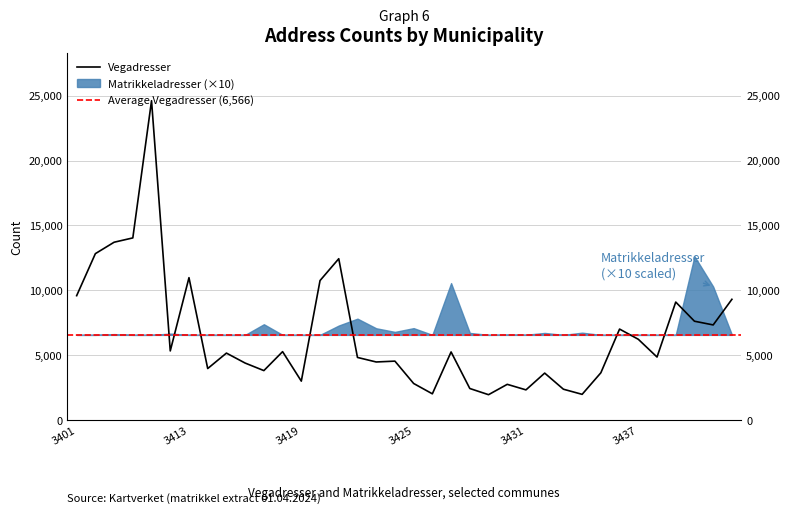

What is the difference between the second highest and minimum values?

12081